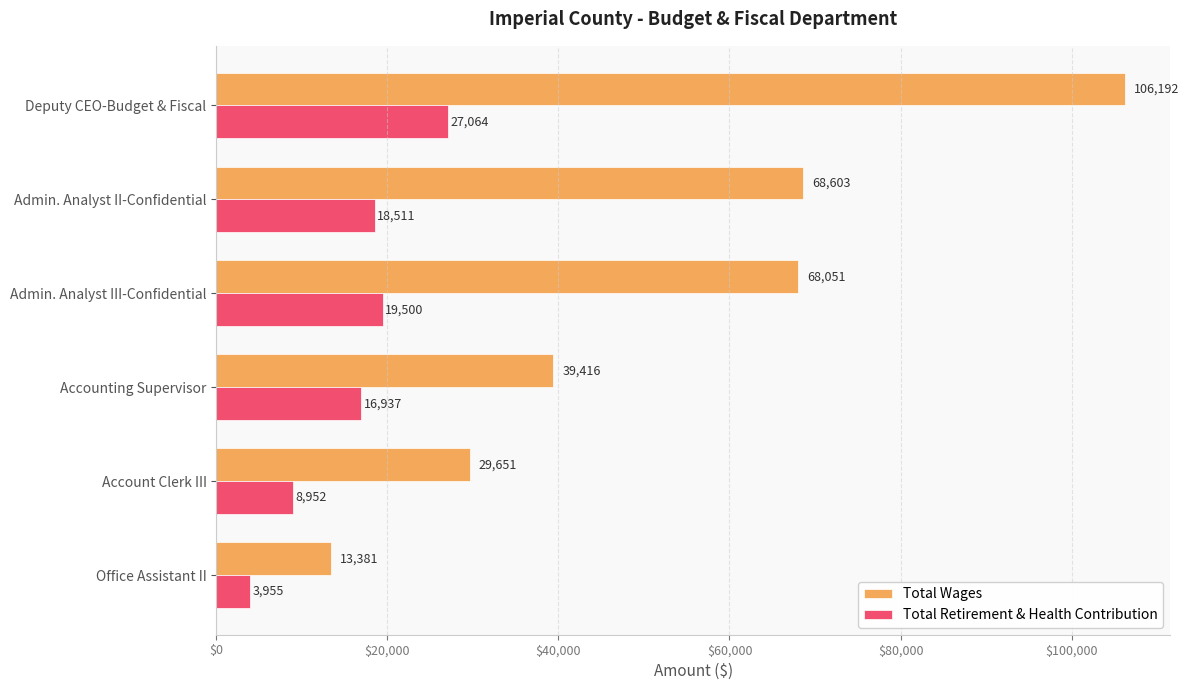

What is the sum of all Total Retirement & Health Contribution values?

94919